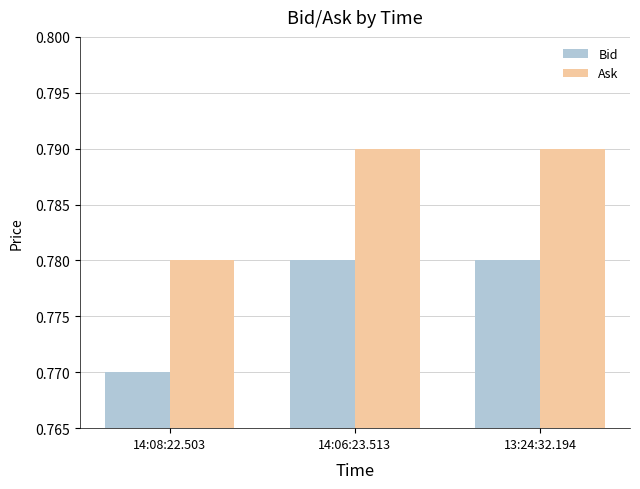

What is the sum of all Bid values?

2.3